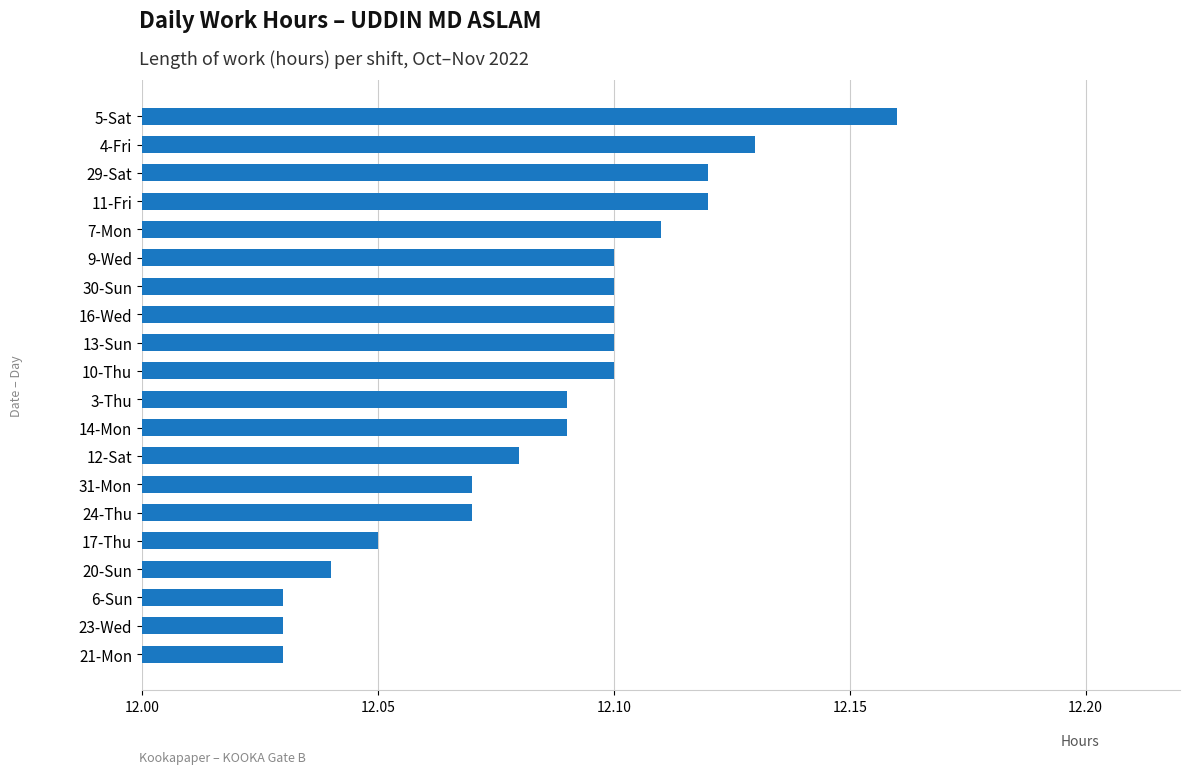

Approximately how many times larger is the value at 24-Thu compared to 10-Thu?

1.0